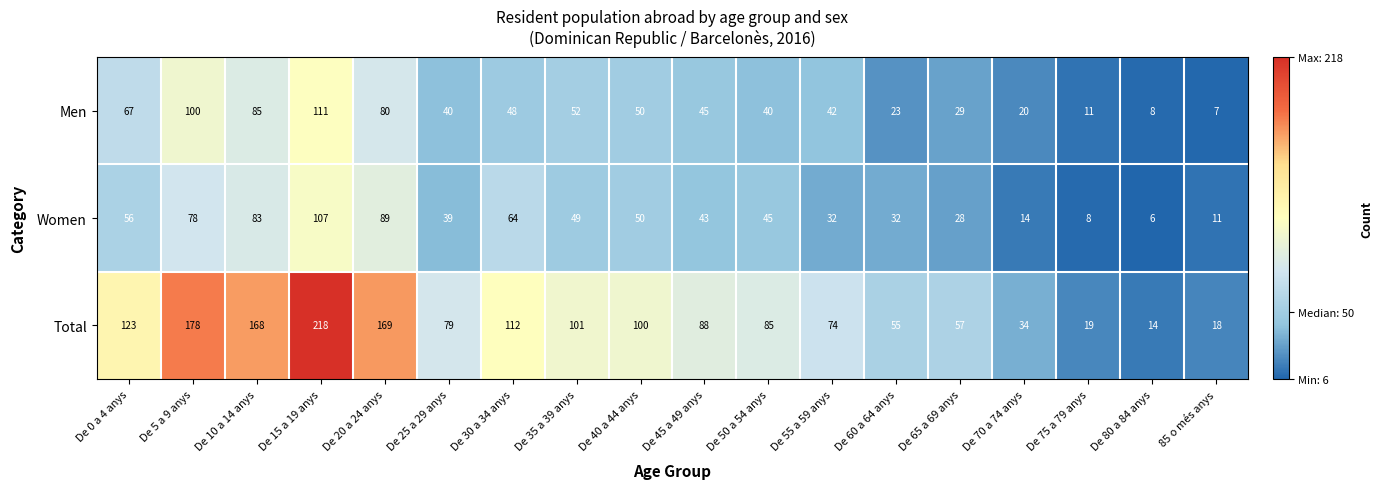

What is the sum of the Men values at De 60 a 64 anys and De 35 a 39 anys?

75